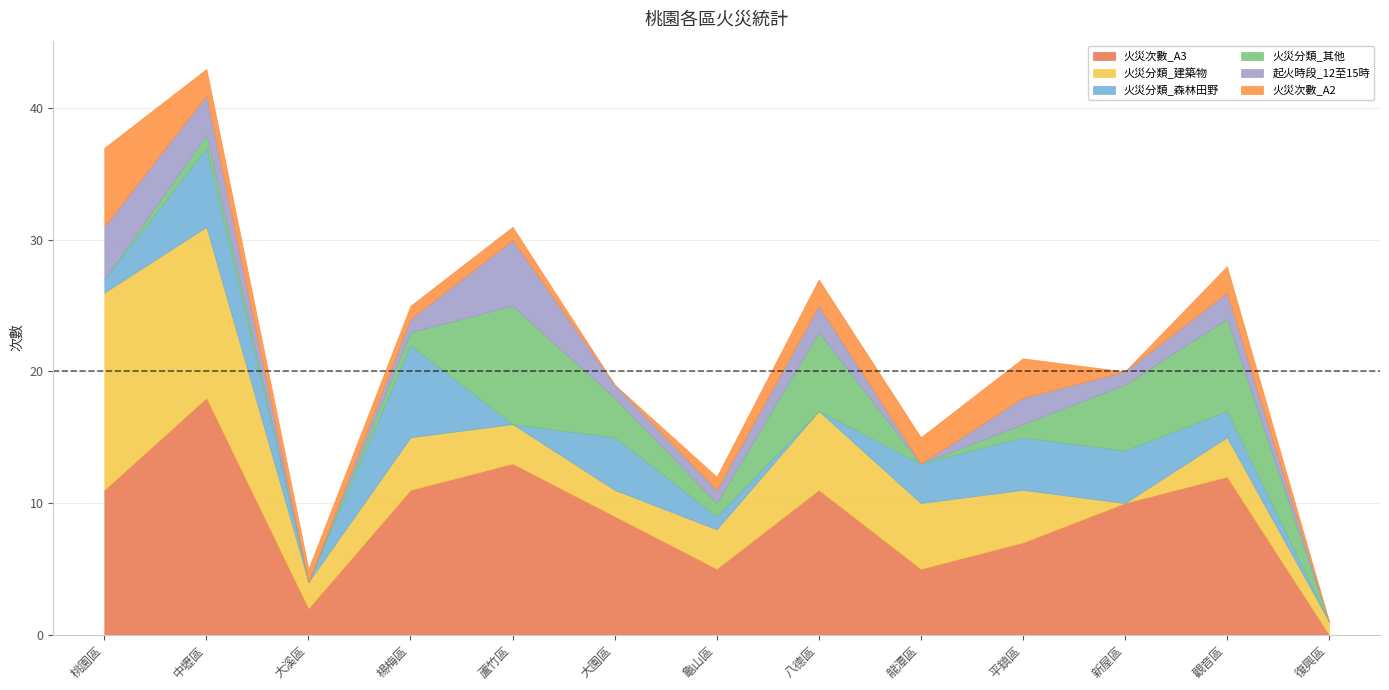

The value of 火災分類_建築物 at 平鎮區 is 4. True or false?

True